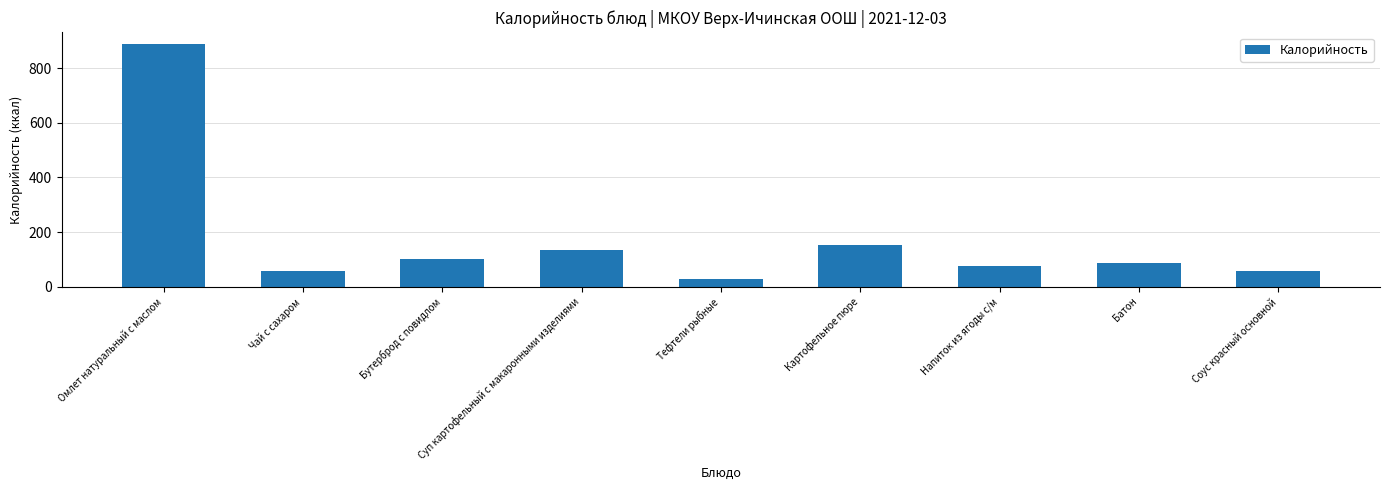

Reading left to right, list all the values displayed in this chart.

Омлет натуральный с маслом=887	Чай с сахаром=57	Бутерброд с повидлом=101	Суп картофельный с макаронными изделиями=133	Тефтели рыбные=27	Картофельное пюре=154	Напиток из ягоды с/м=76	Батон=85	Соус красный основной=57